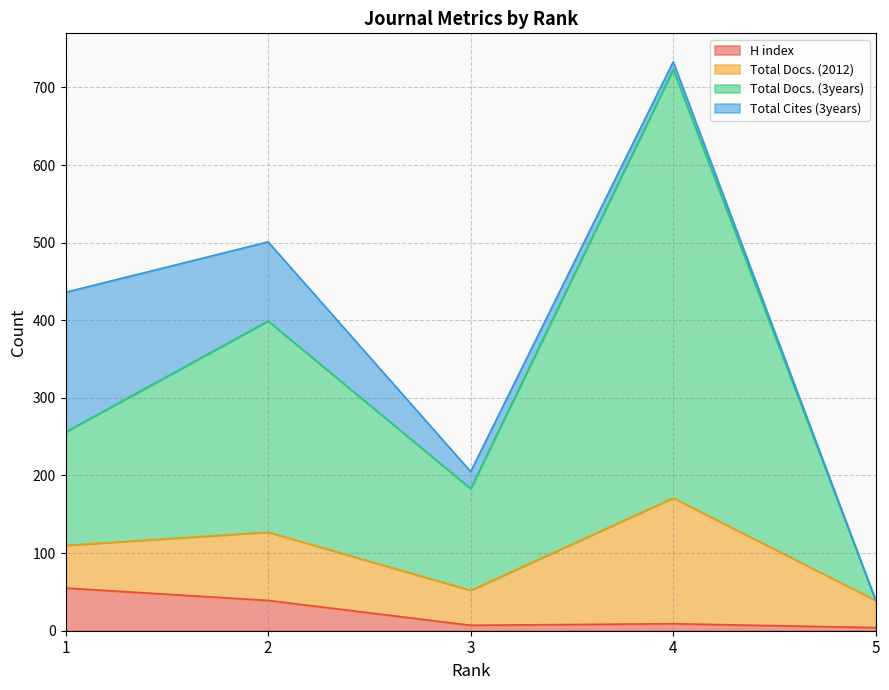

How many data points in H index are above 9?

2